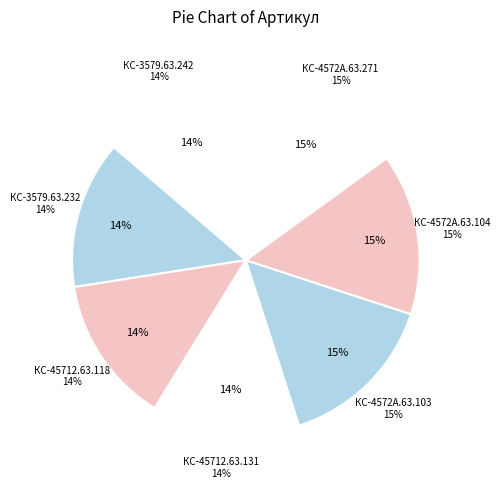

Is there any slice that represents more than half of the pie?

No